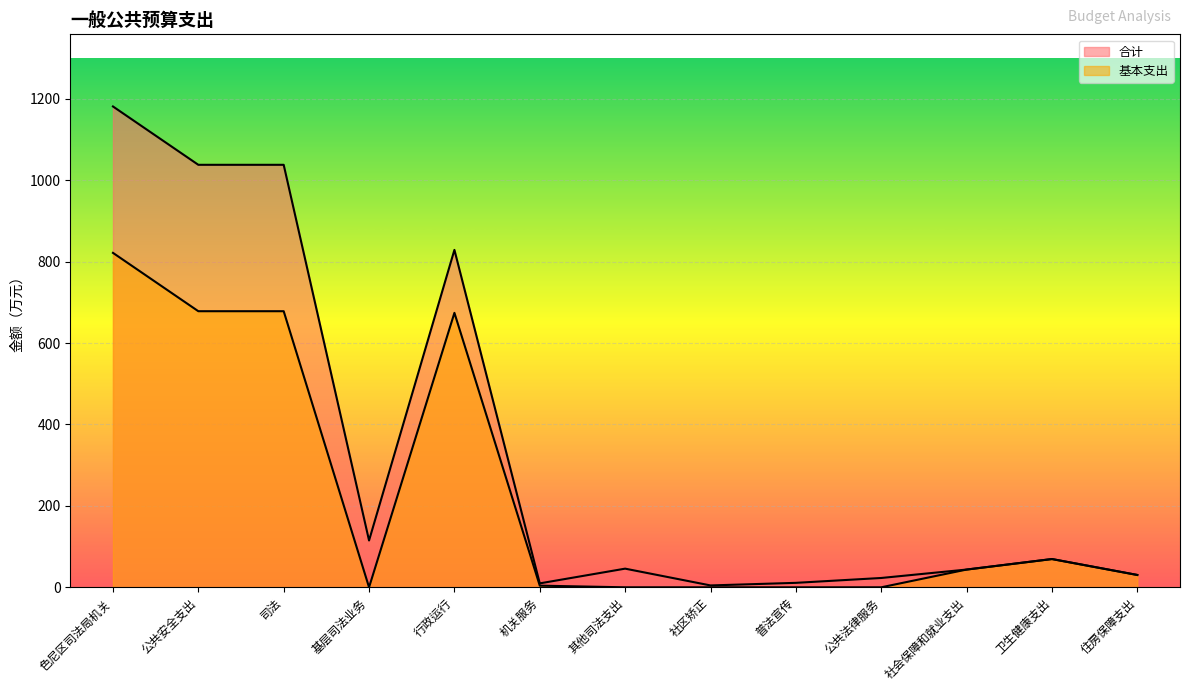

What is the difference between the maximum and second lowest values in the 基本支出 series?

821.5